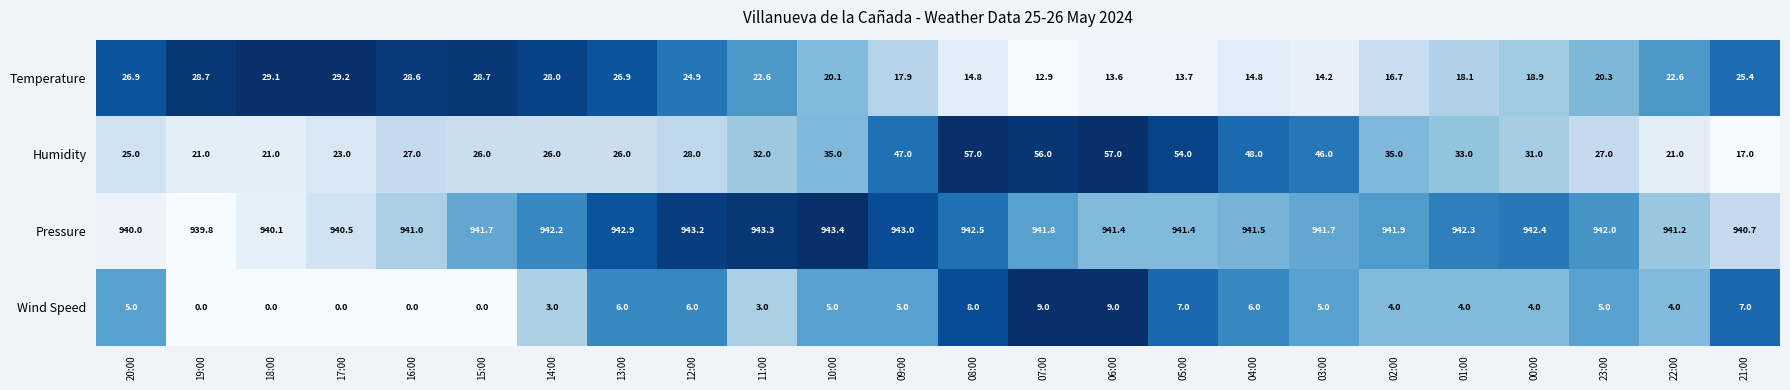

Is it true that Pressure equals 1340.0 at 19:00?

False